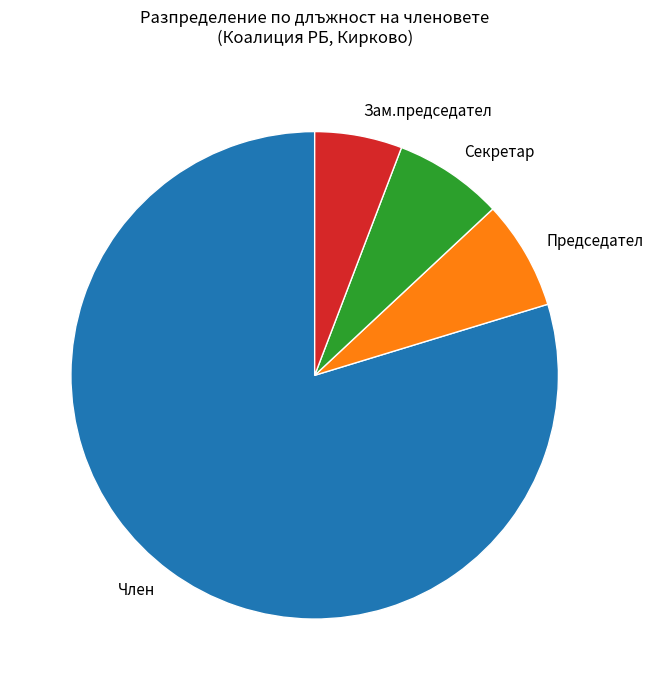

Which slice is the smallest?

Зам.председател